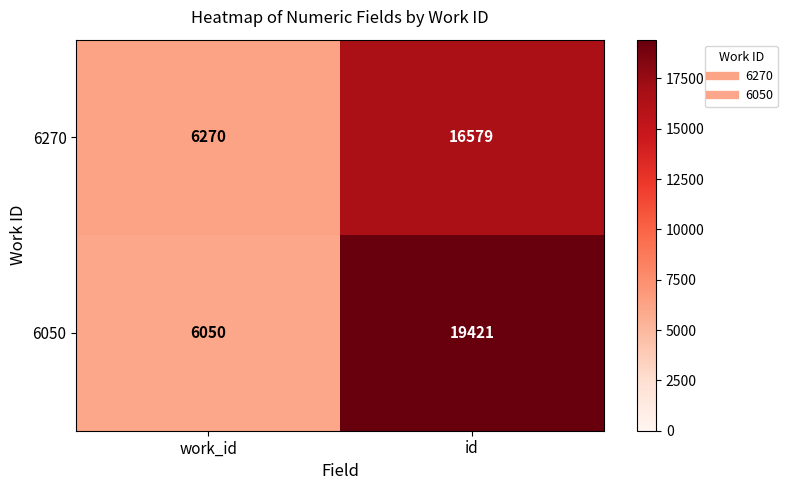

What is the sum of the 6050 values at id and work_id?

25471